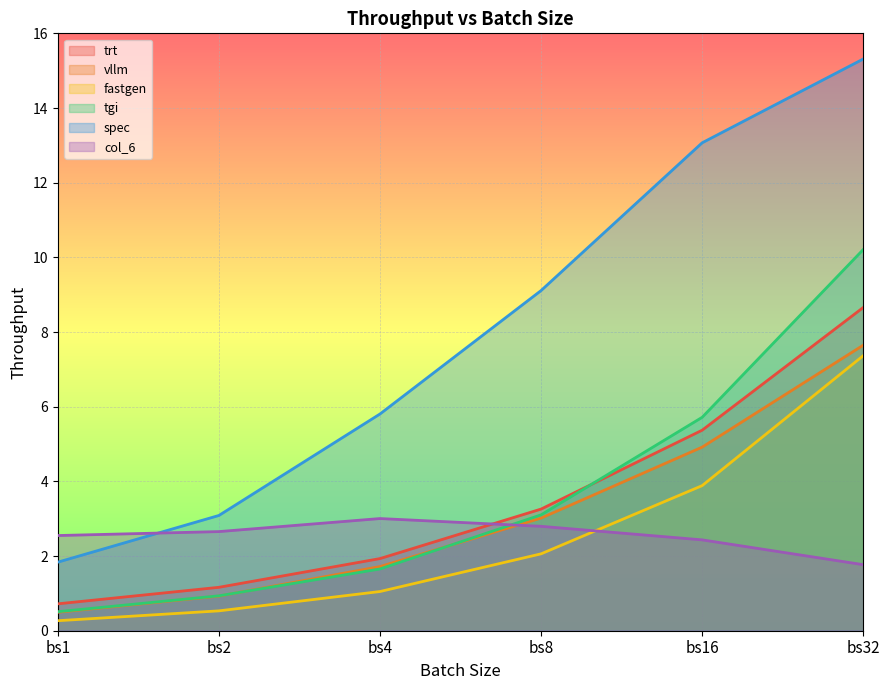

True or false: fastgen and vllm intersect in this chart.

False